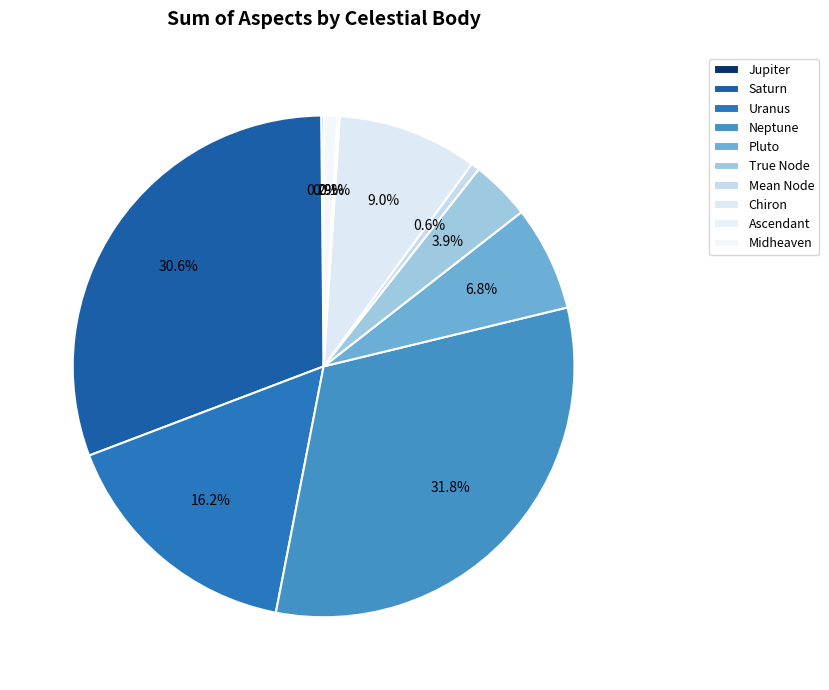

Count the number of slices in the pie.

10